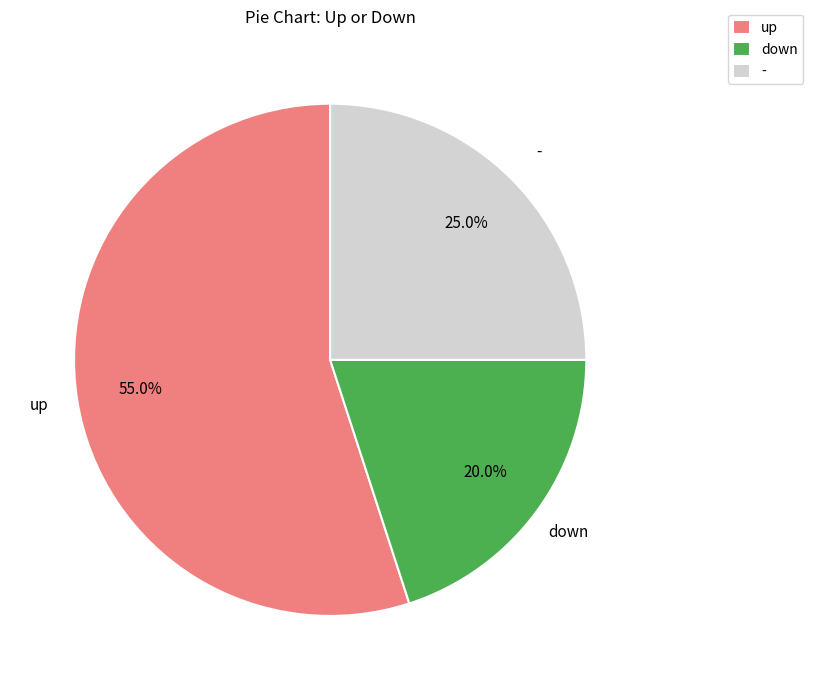

Is it true that up is 55% of the pie?

True